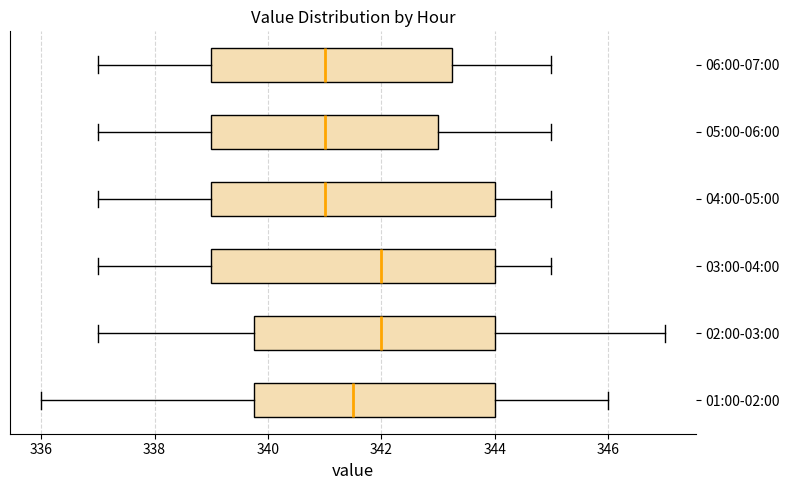

Reading bottom to top, read every box against the x-axis: the position of its median line, the range the box covers, and the ends of its whiskers. The values are not printed on the chart, so give them approximately, as read against the axis.

01:00-02:00: median 341.6, box 339.8 to 344.0, whiskers 336.0 to 346.0
02:00-03:00: median 342.0, box 339.8 to 344.0, whiskers 337.0 to 347.0
03:00-04:00: median 342.0, box 339.0 to 344.0, whiskers 337.0 to 345.0
04:00-05:00: median 341.0, box 339.0 to 344.0, whiskers 337.0 to 345.0
05:00-06:00: median 341.0, box 339.0 to 343.0, whiskers 337.0 to 345.0
06:00-07:00: median 341.0, box 339.0 to 343.2, whiskers 337.0 to 345.0